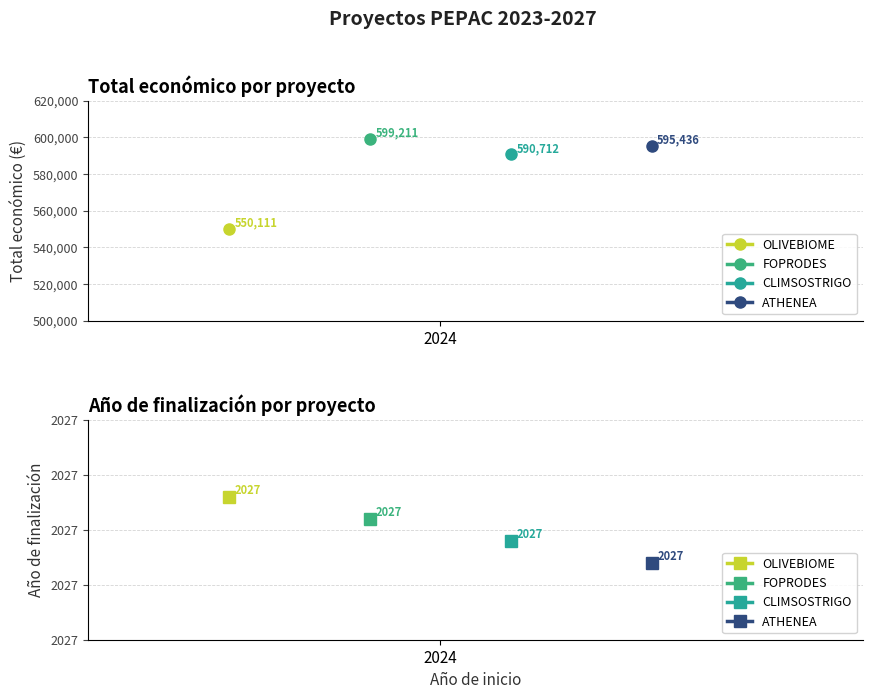

True or false: Total económico and Año de finalización cross at least once.

False